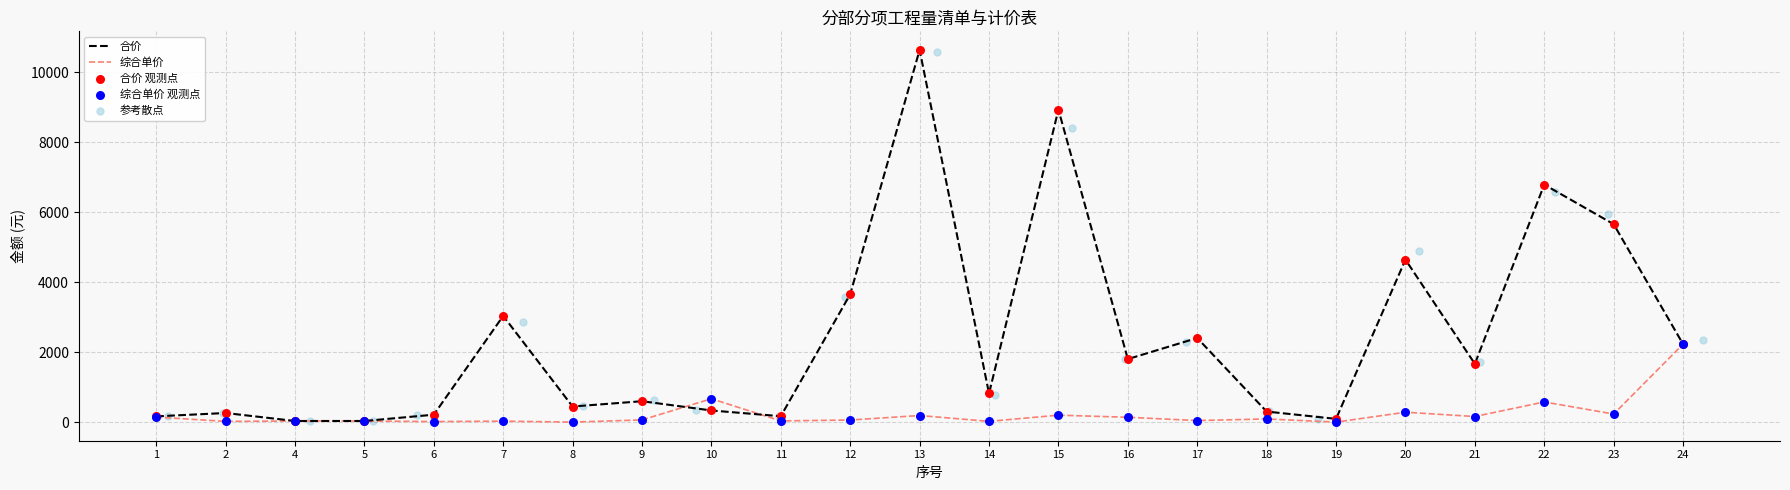

Which series reaches the minimum Y coordinate?

综合单价